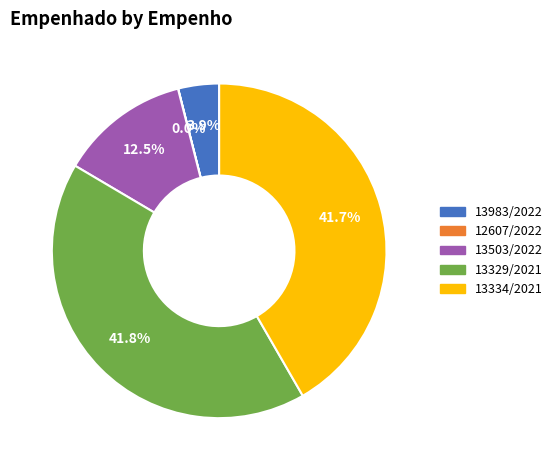

Is 13983/2022 the majority of the pie?

No